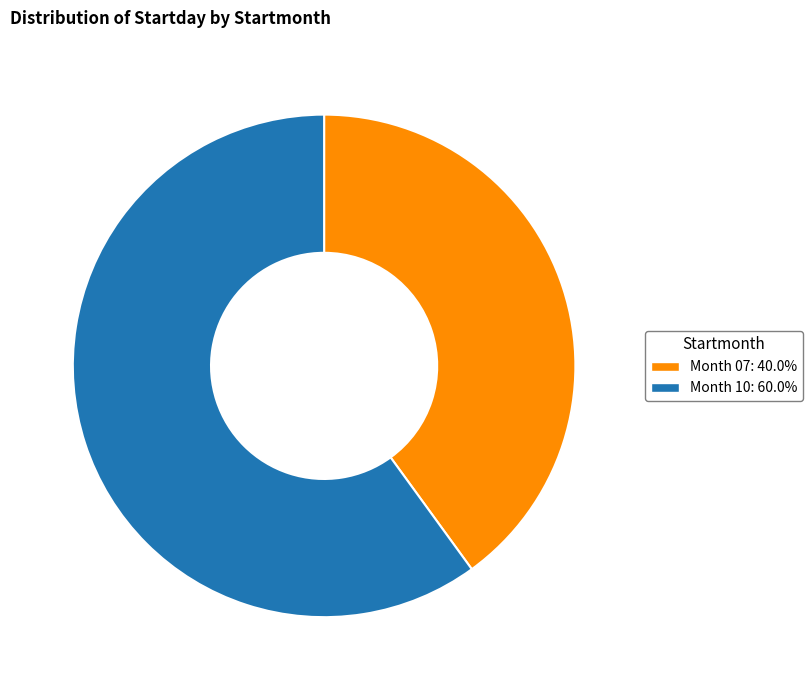

What is the ratio of the value at Month 07: 40.0% to the value at Month 10: 60.0%?

0.7